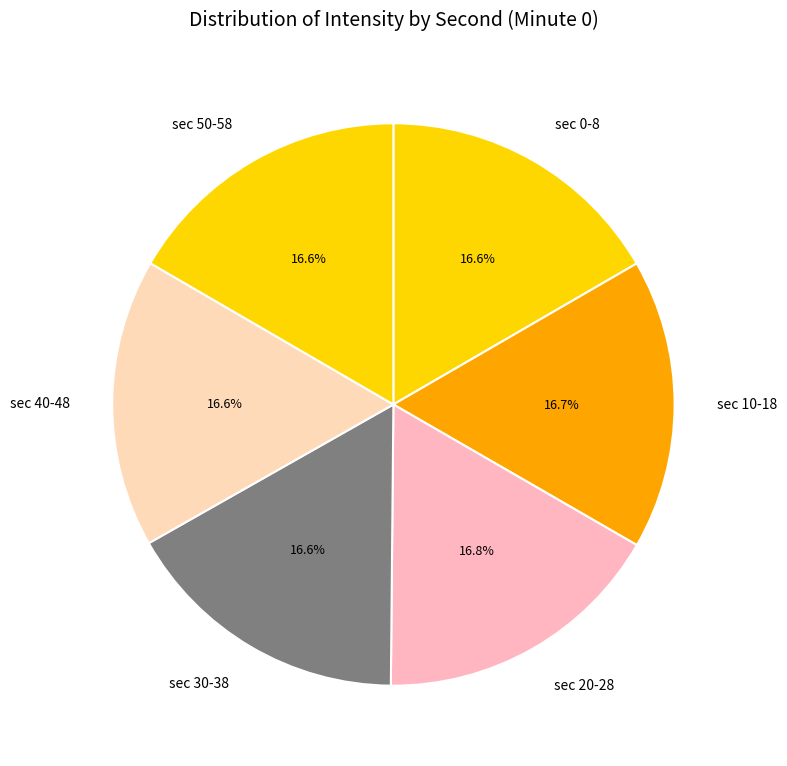

Count the number of slices in the pie.

6